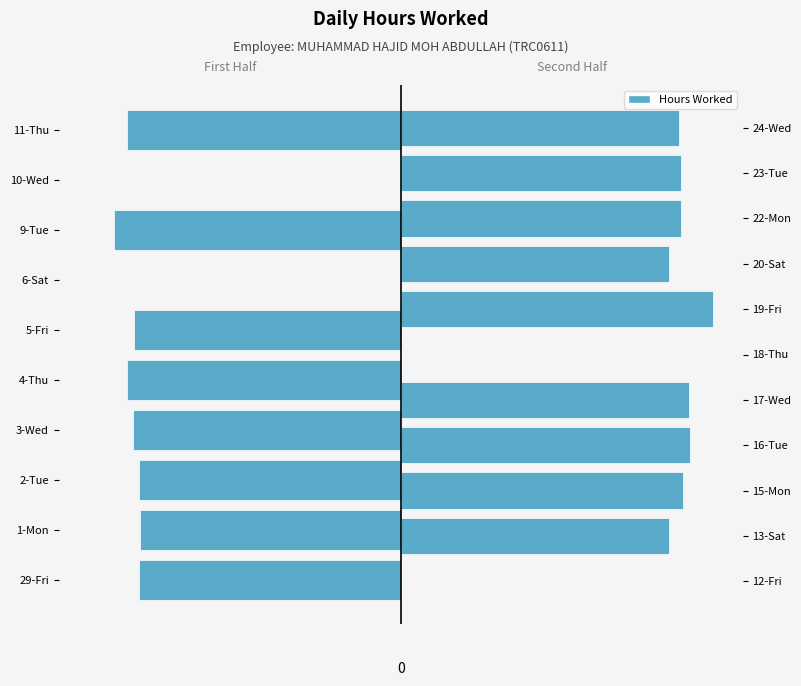

What is the change in value from 1-Mon to 18-Thu?

-9.1